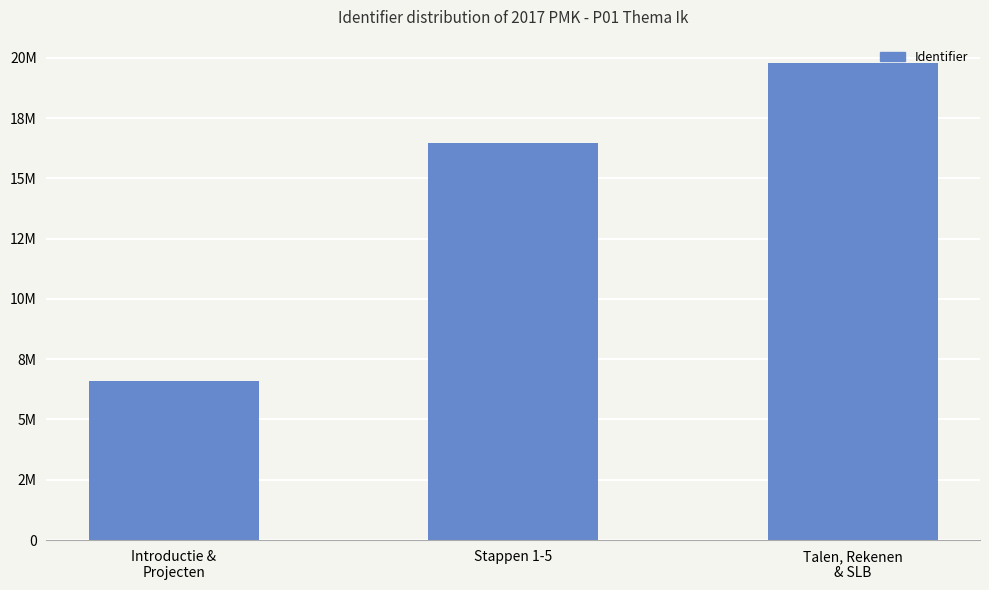

List the labels in order of value, largest first.

Talen, Rekenen
& SLB, Stappen 1-5, Introductie &
Projecten